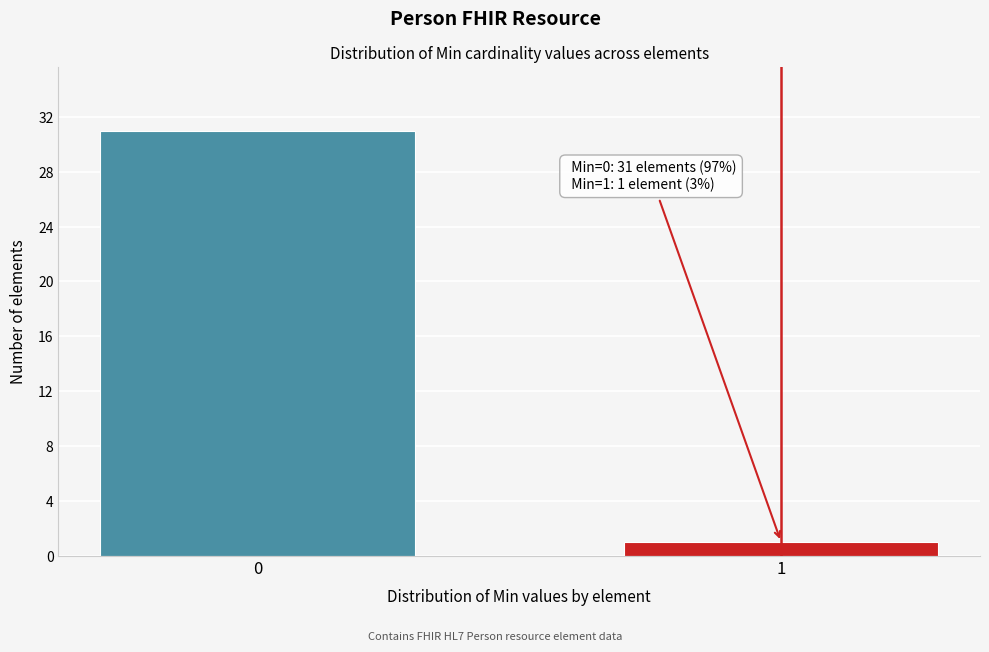

Reading right to left, what are all the values shown in this chart?

1=1	0=31